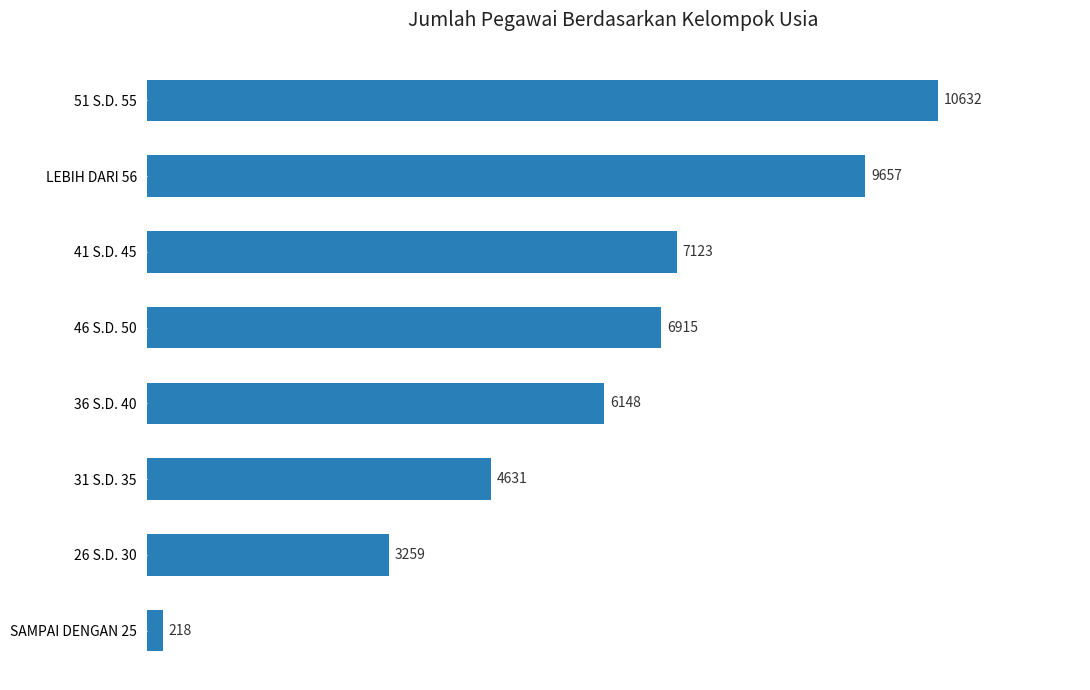

What is the sum of all values?

48583